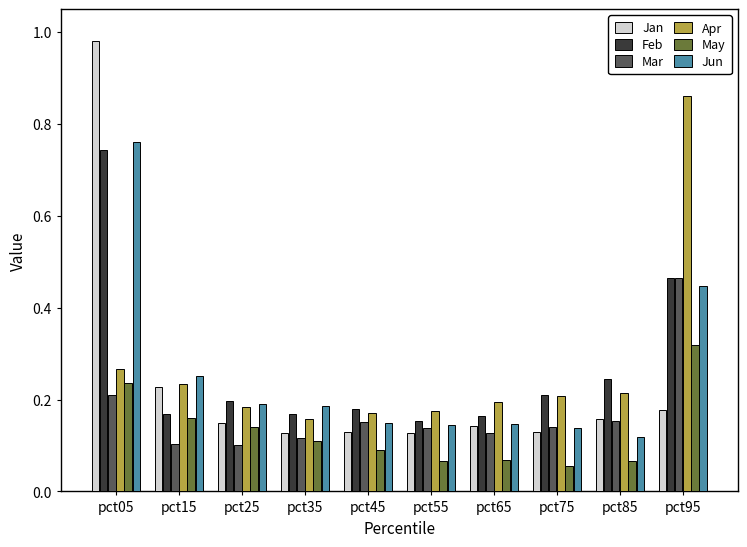

How many distinct data groups are displayed?

6